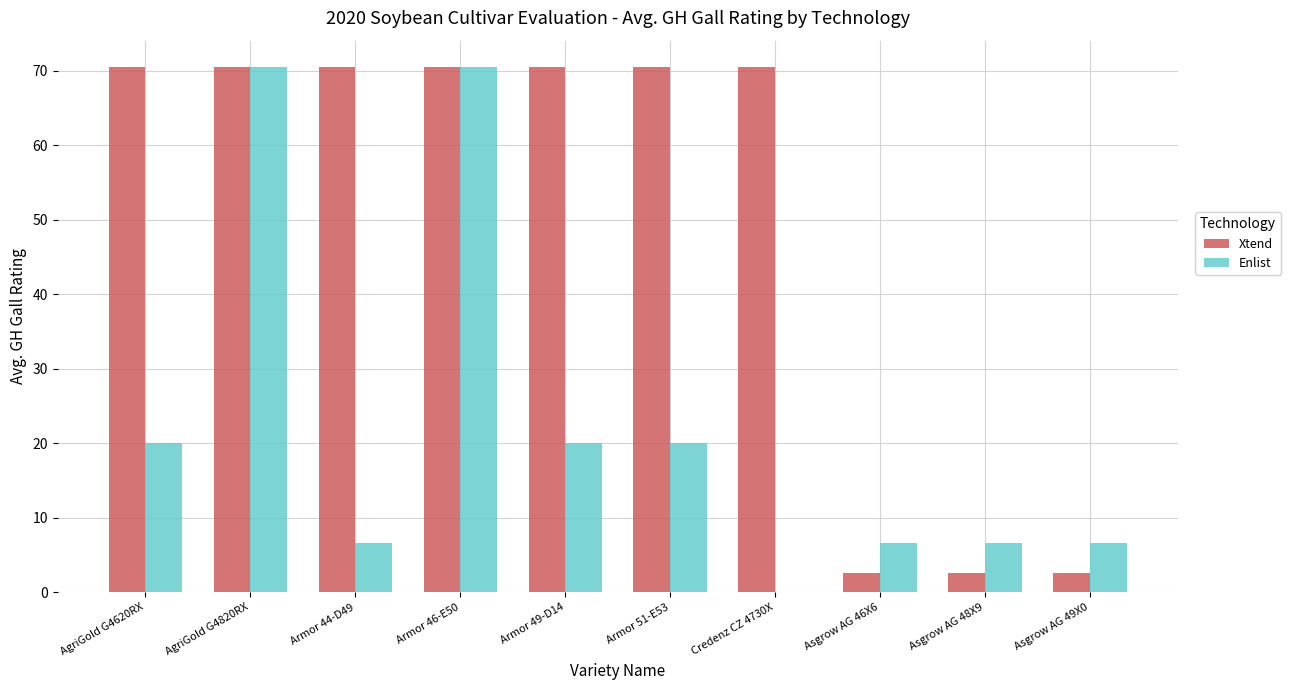

What is the sum of all Enlist values?

227.2